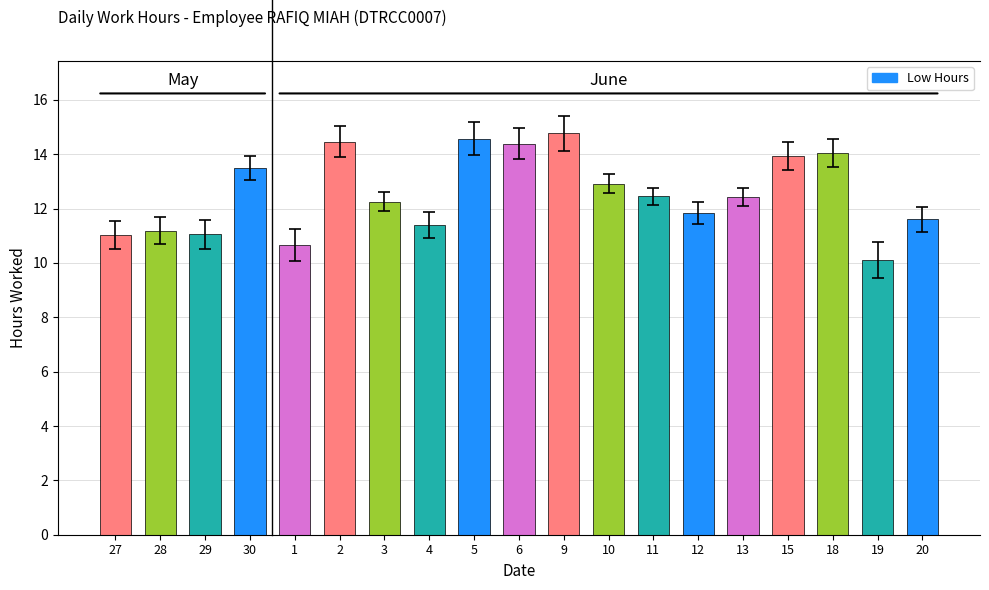

What is the label of the 1st bar from the left?

27